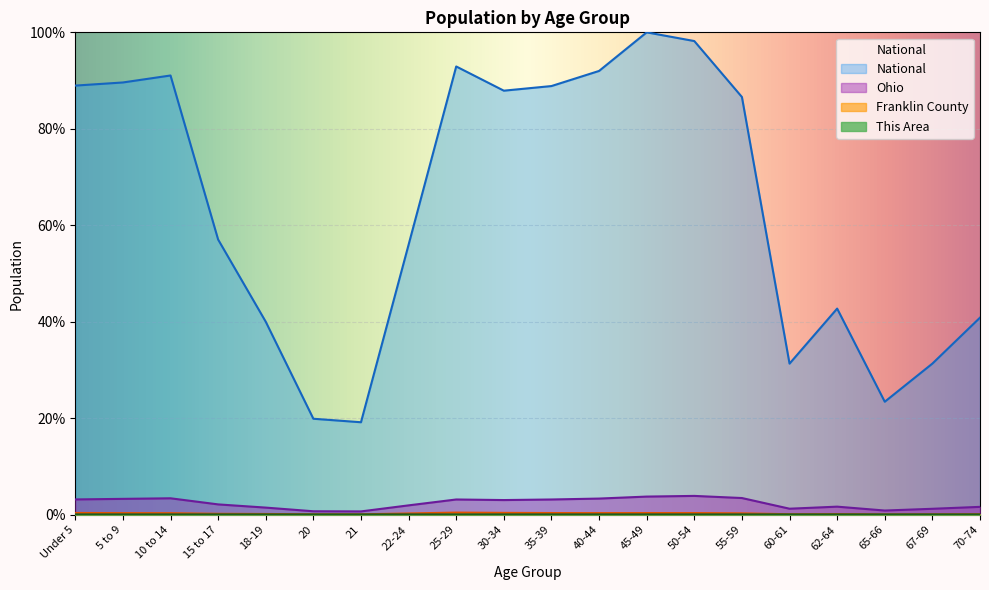

What is the sum of the National values at 35-39 and Under 5?

177.8